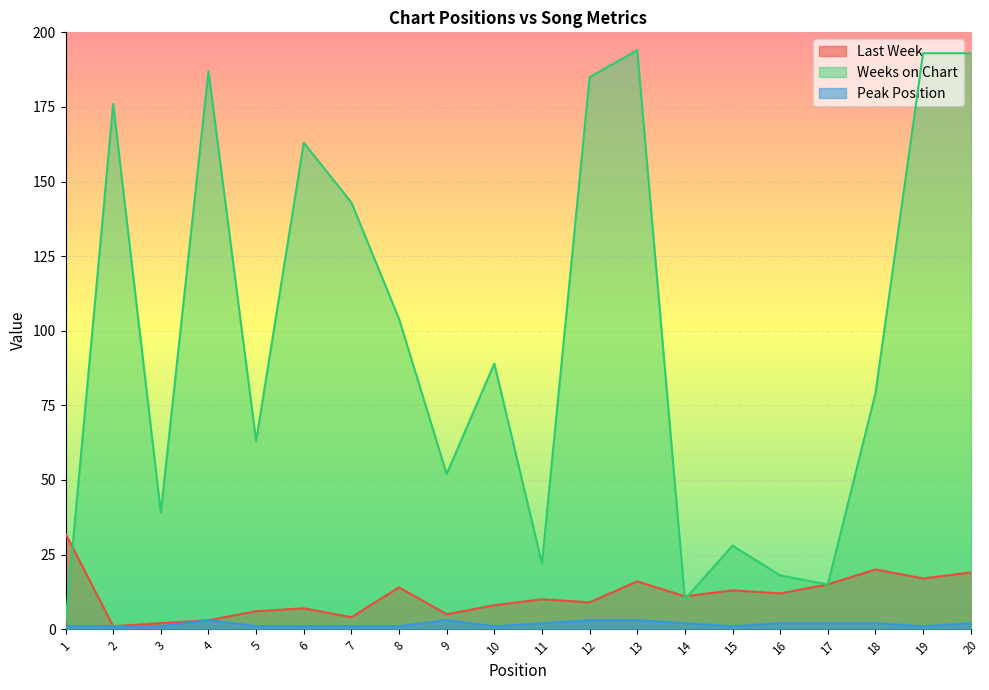

How many lines are shown in the chart?

3